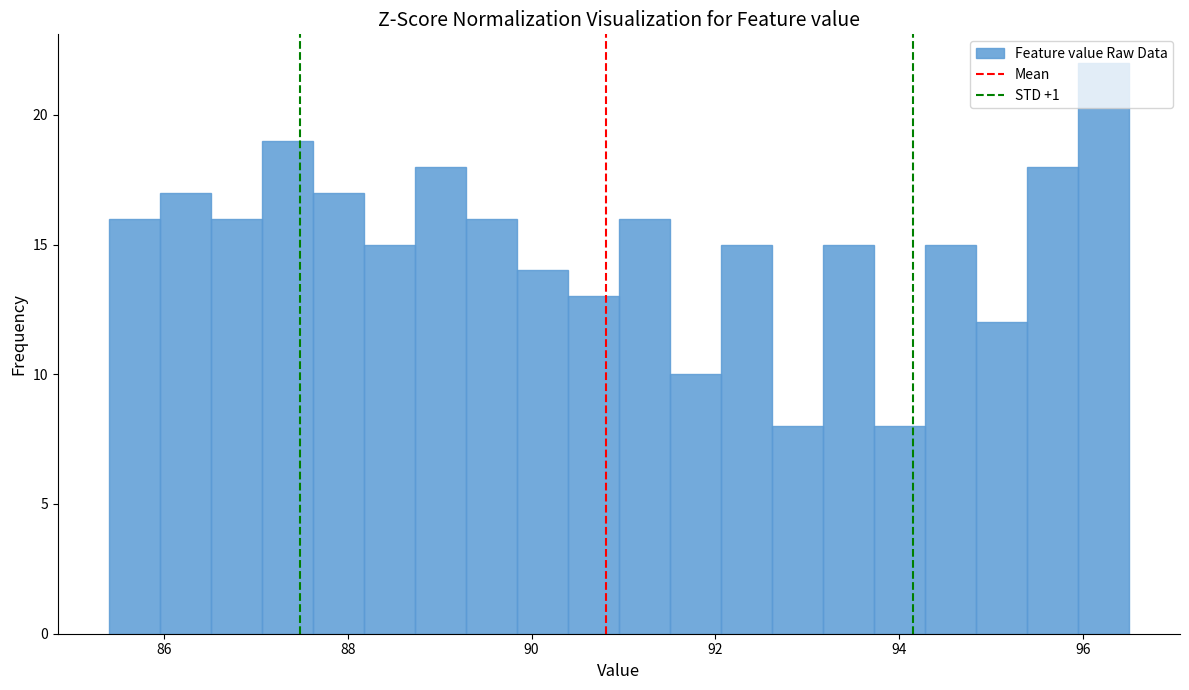

Around what value on the x-axis is the tallest bar? Give the approximate position of its centre, as read against the axis.

96.2